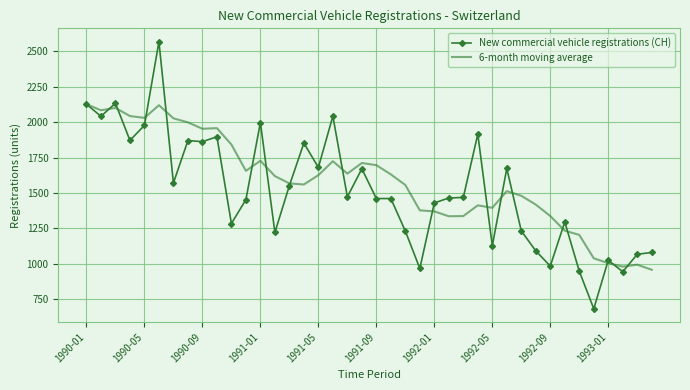

Which series has the largest range (max minus min)?

New commercial vehicle registrations (CH)